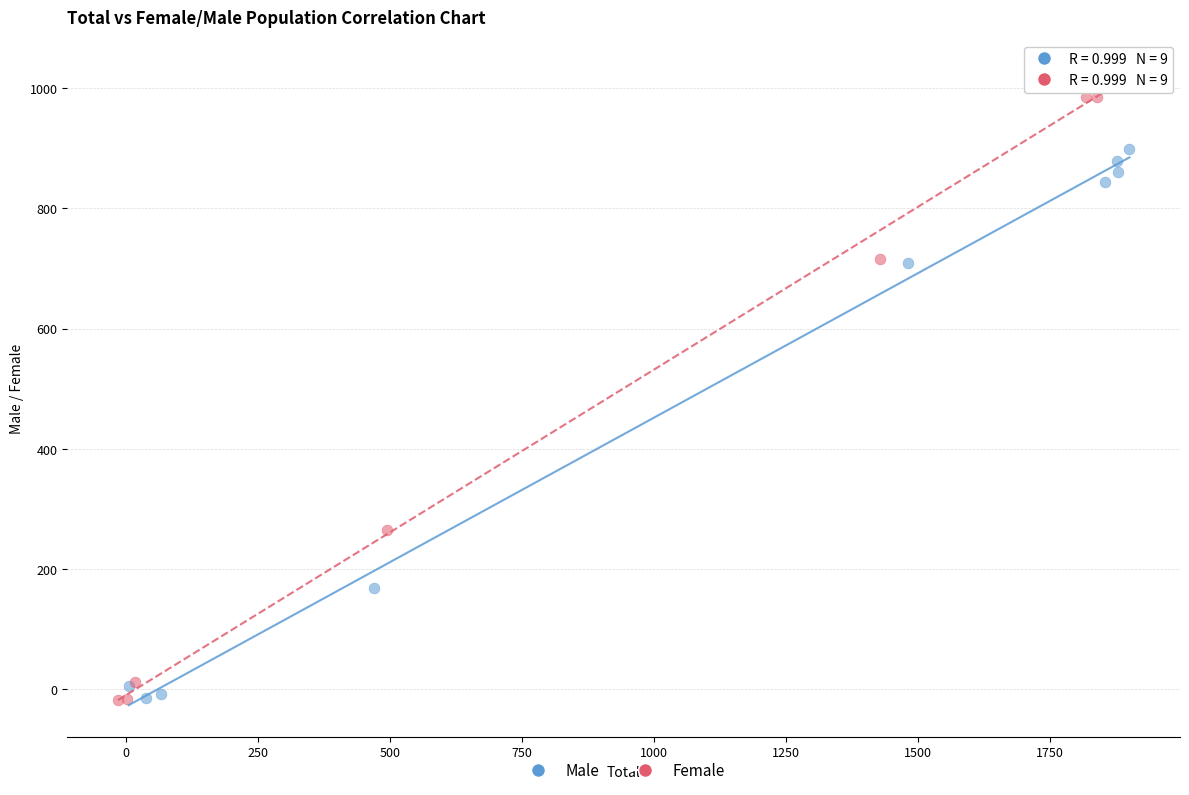

Which series reaches the maximum Y coordinate?

Female